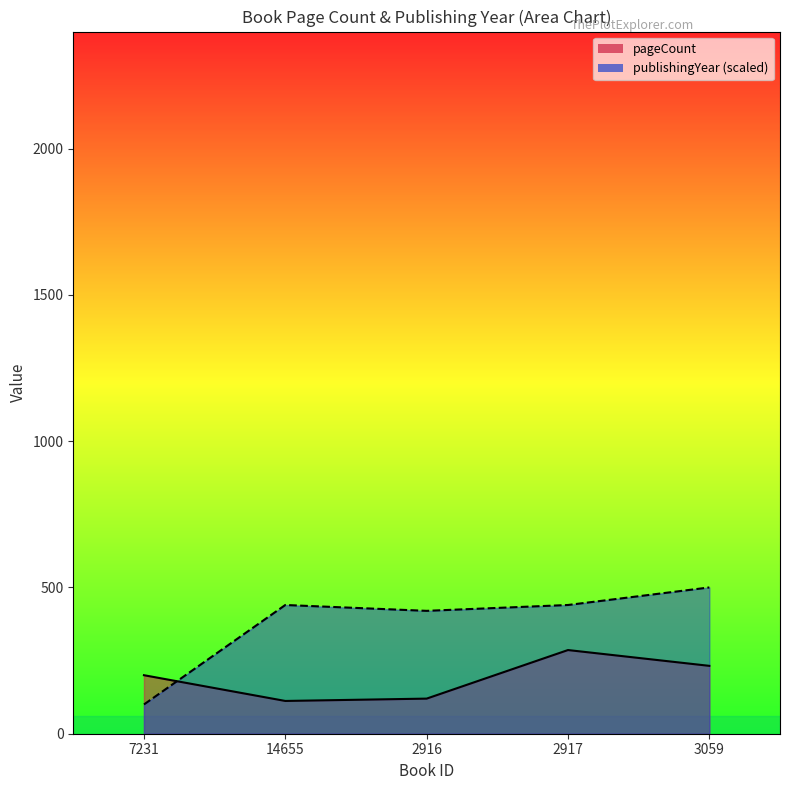

Which series has the largest total across all categories?

publishingYear